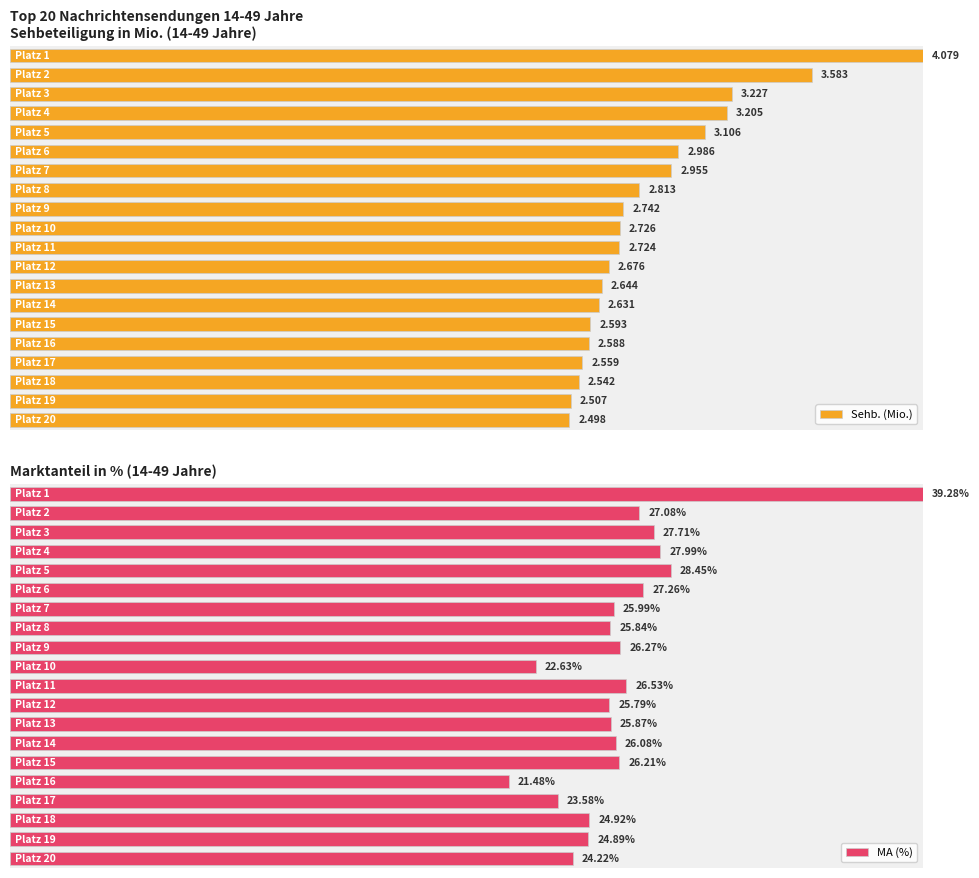

The value of Sehb. (Mio.) at 10 is 1.1. True or false?

False